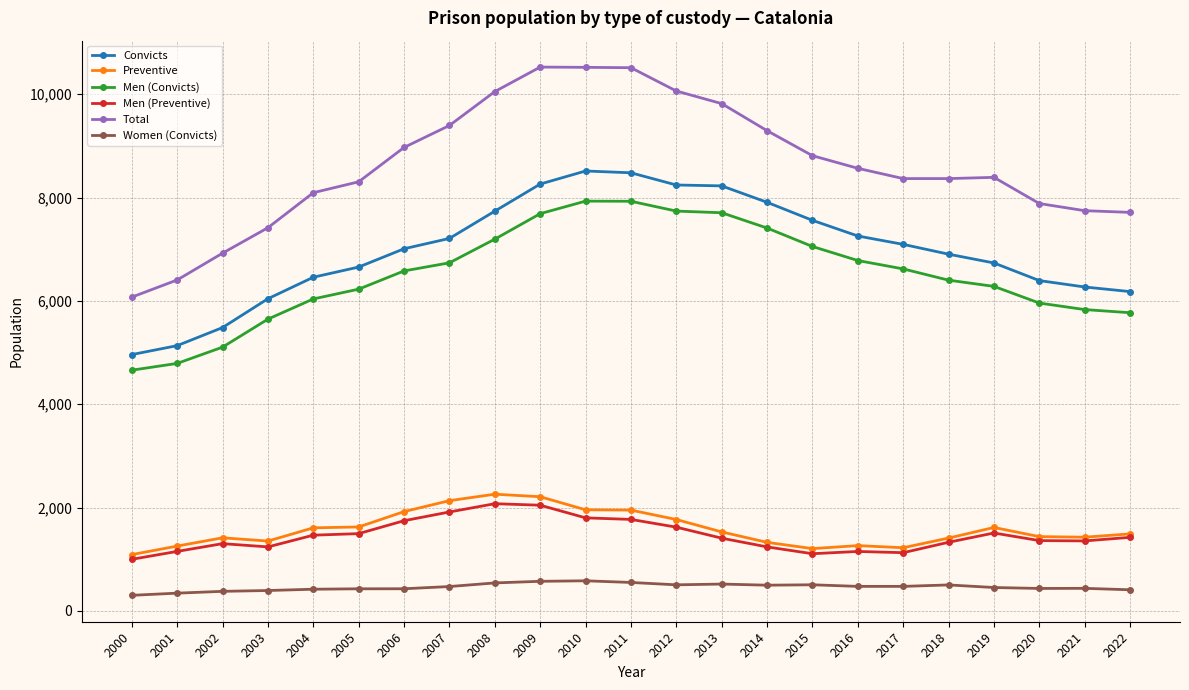

True or false: Preventive has a value of 2084 at 2018.

False